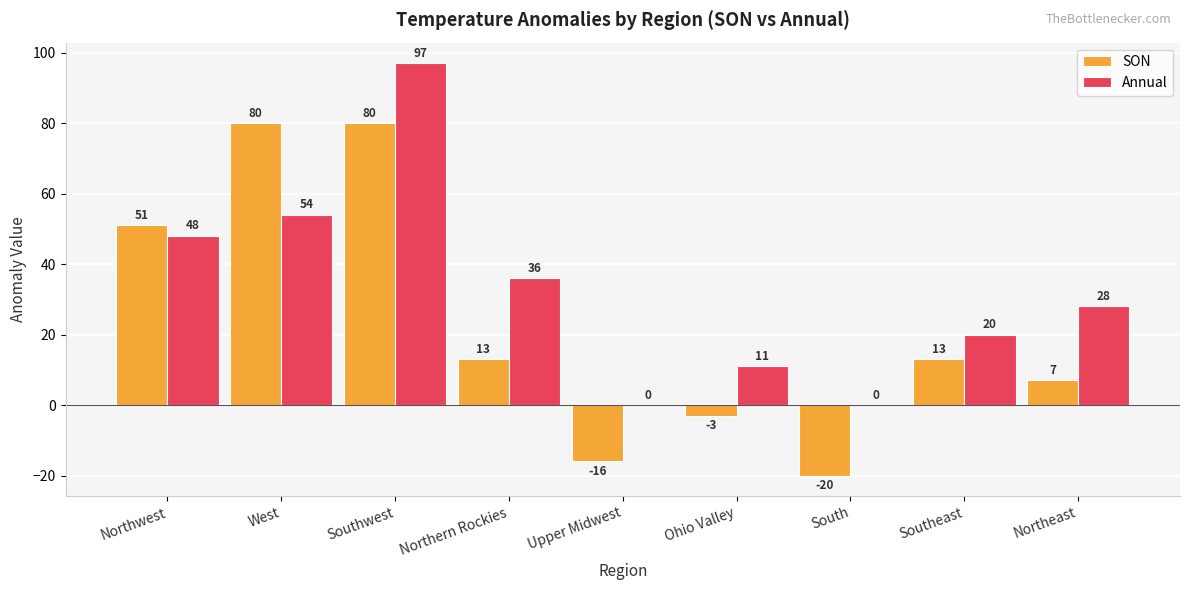

Where does the SON series first go above 13?

Northwest